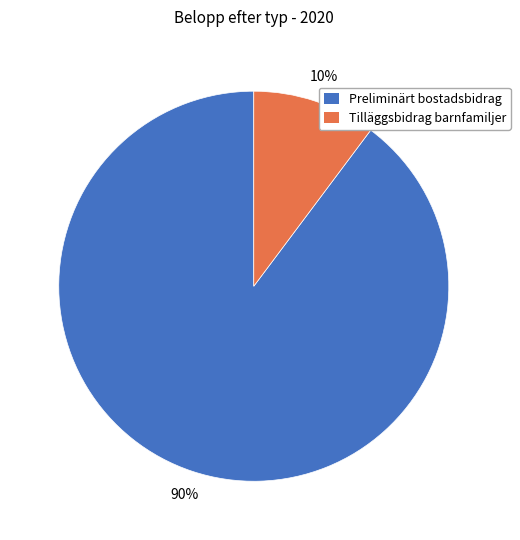

Do Preliminärt bostadsbidrag and Tilläggsbidrag barnfamiljer together represent more than half of the pie?

Yes